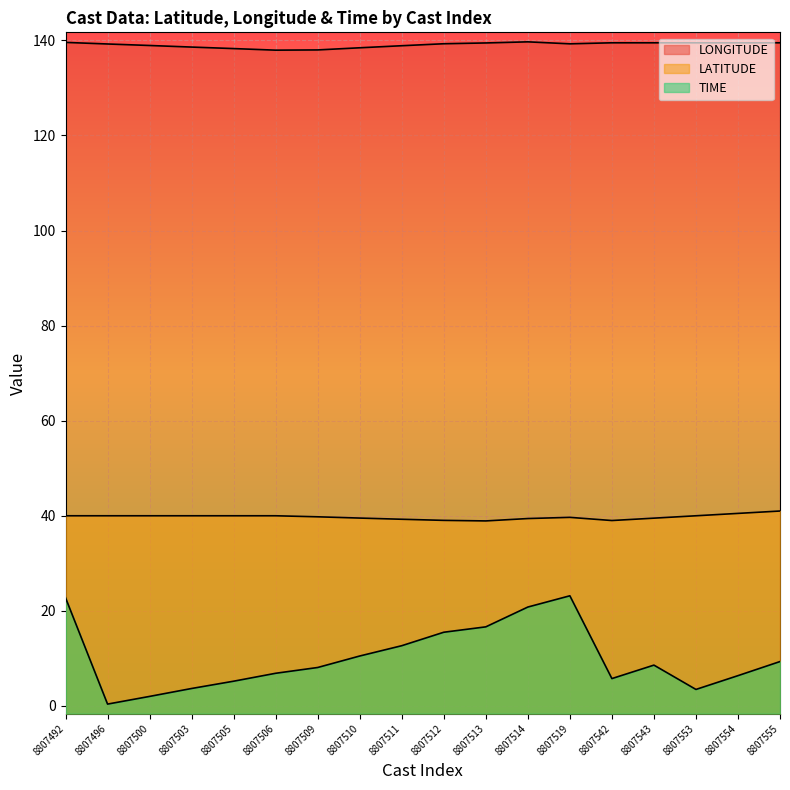

True or false: TIME and LONGITUDE intersect in this chart.

False